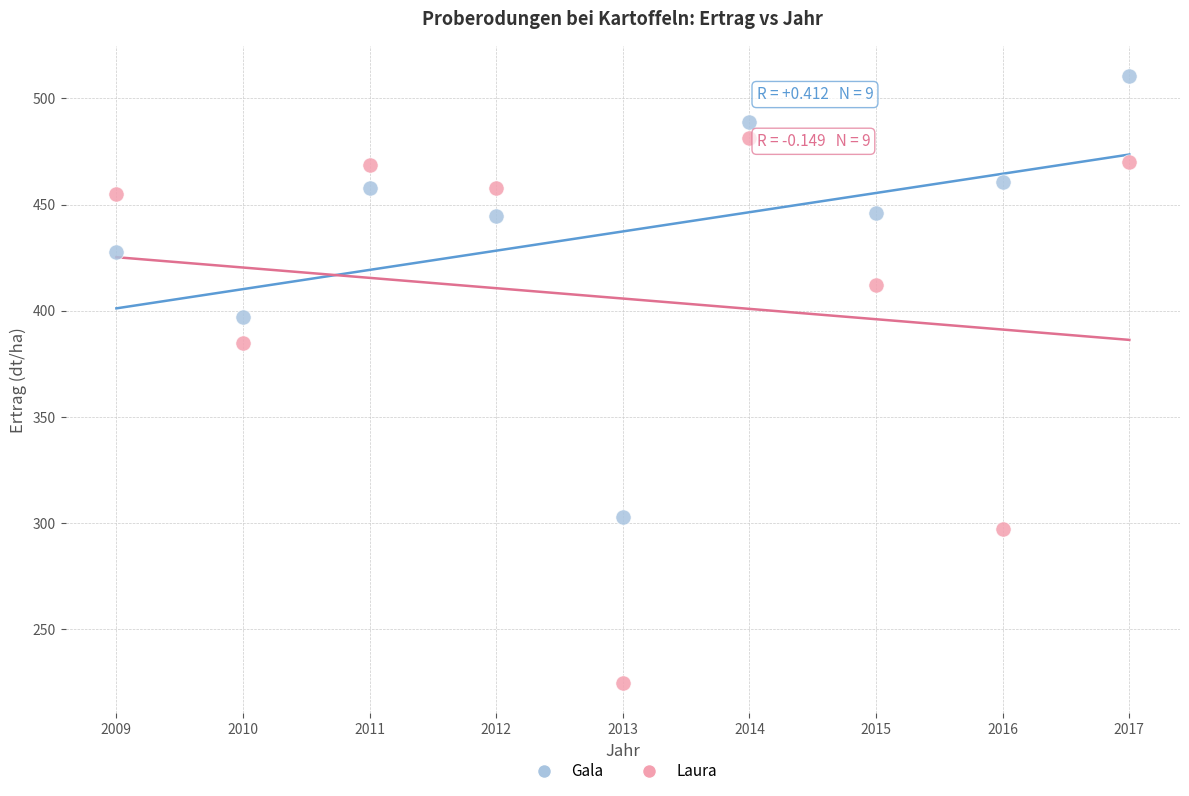

Across all data points, what is the range of Y values (max minus min)?

286.1